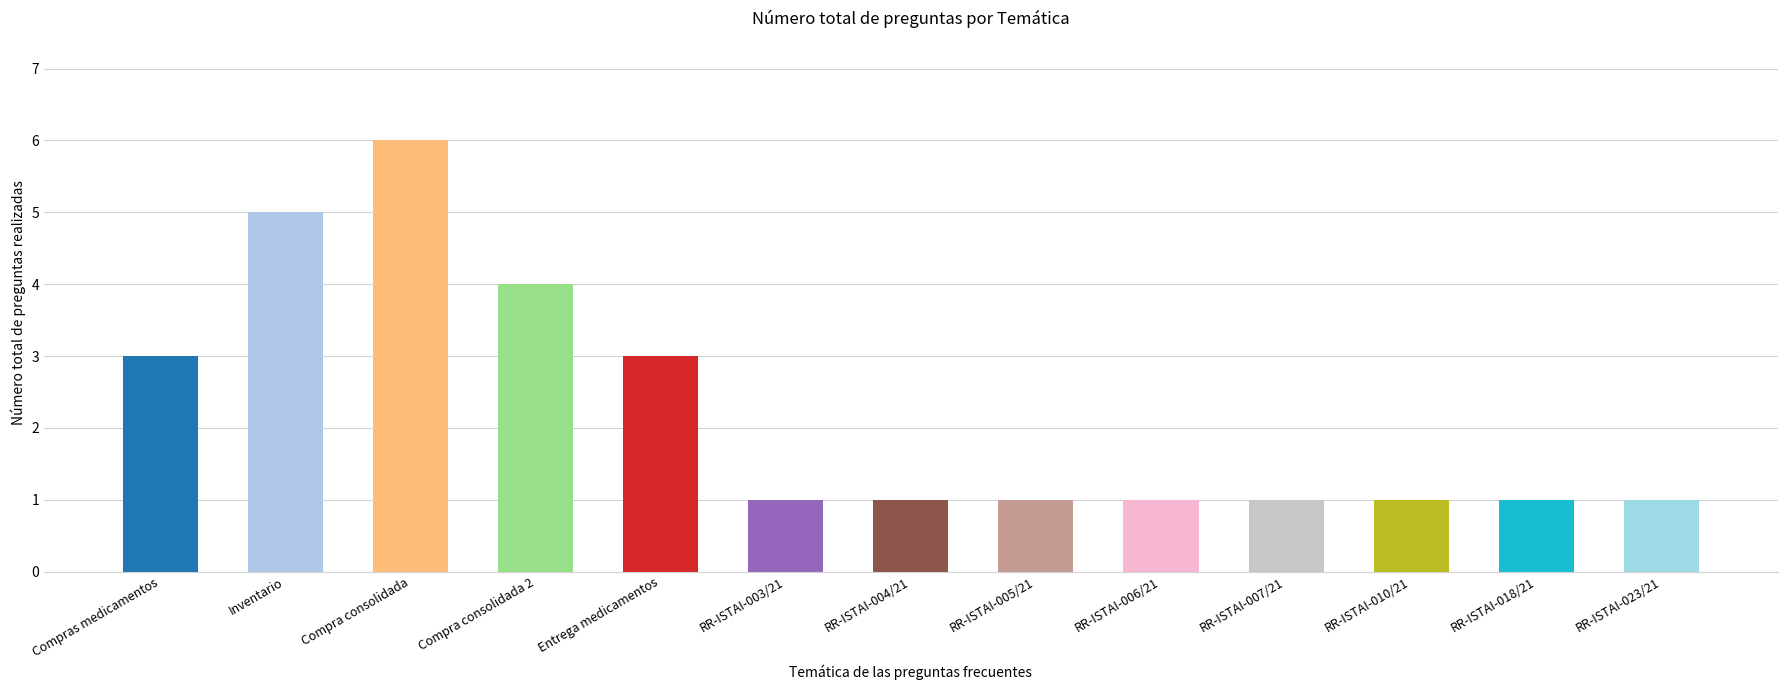

How many values are between 1 and 3?

10